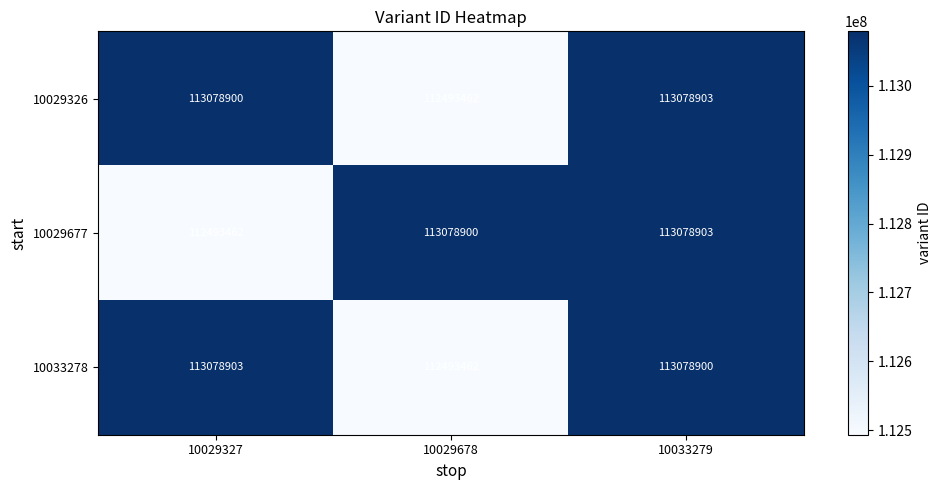

Rank the categories by 10029326 value from highest to lowest.

10033279, 10029327, 10029678